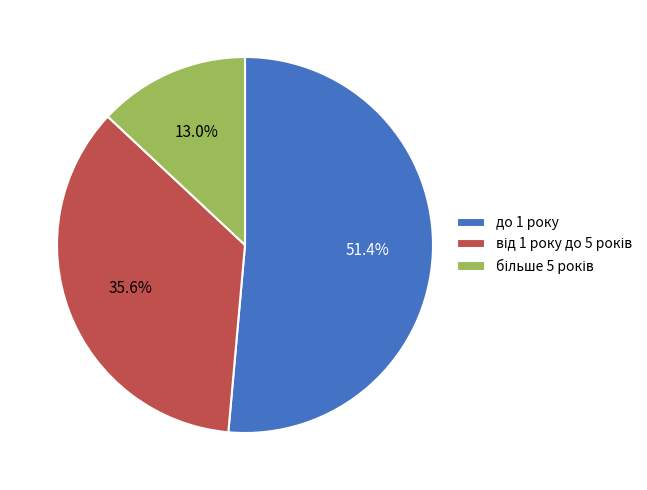

Count the number of slices in the pie.

3